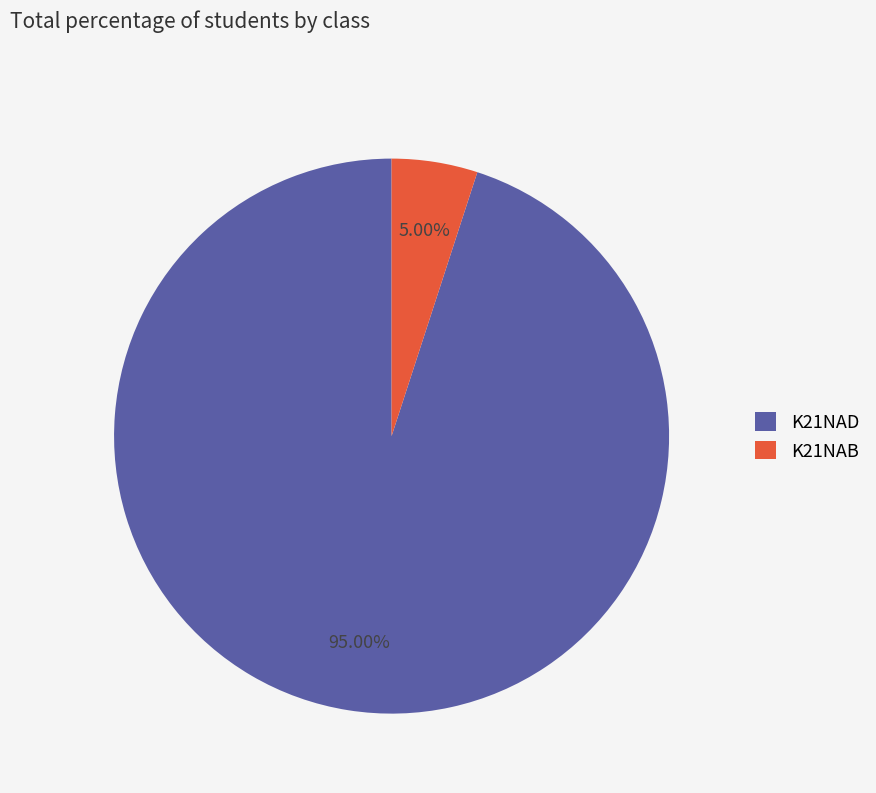

What percentage is the K21NAB slice, to the nearest percent?

5%